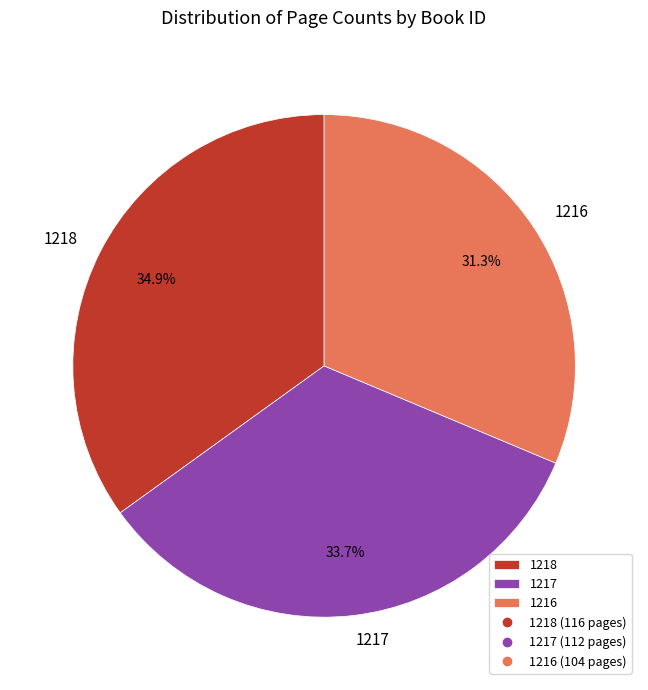

Rank the categories by value from lowest to highest.

1216, 1217, 1218